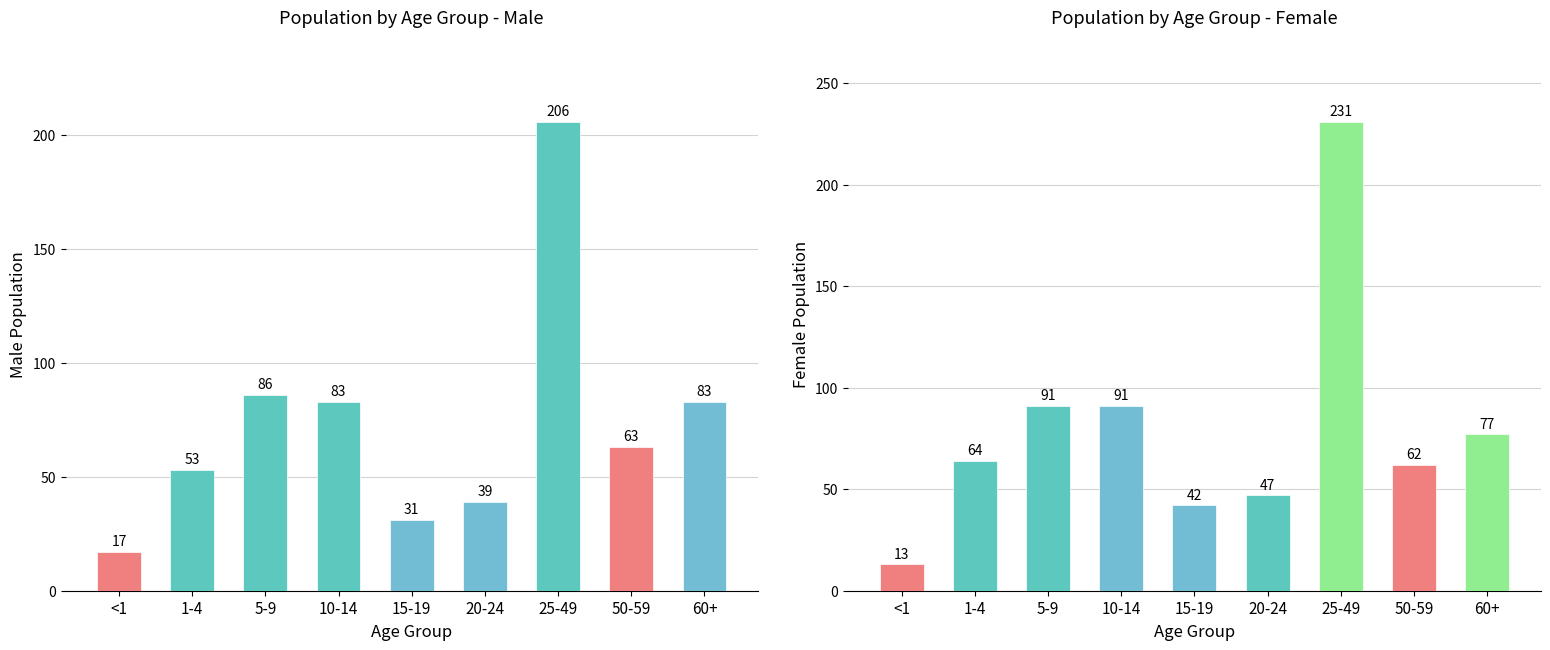

How many values in the Female series are below 64?

4